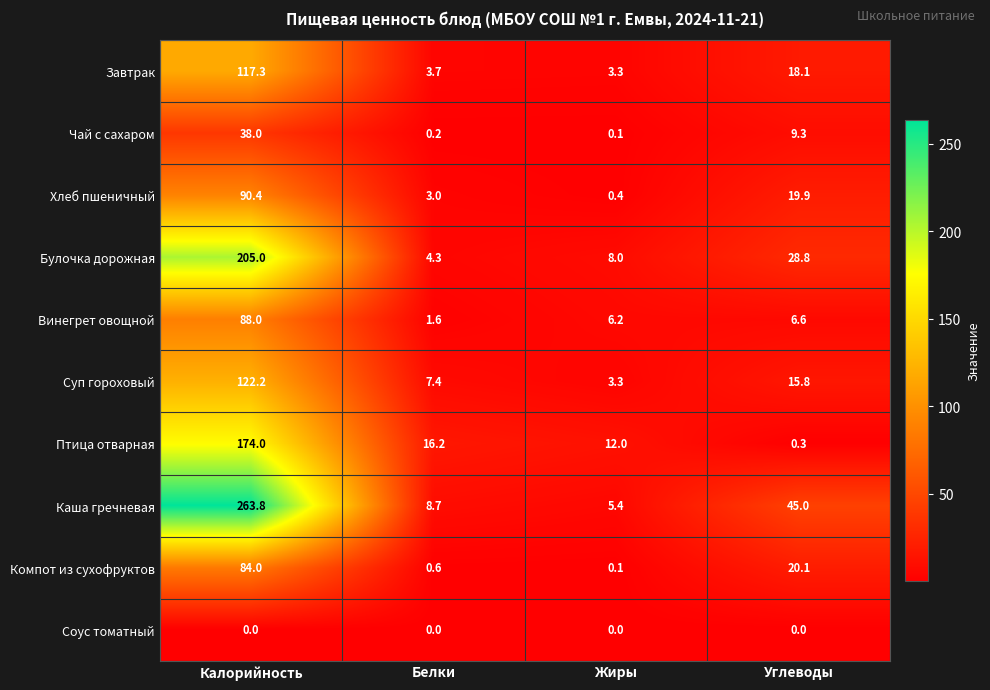

At how many categories does at least one series exceed 224?

1